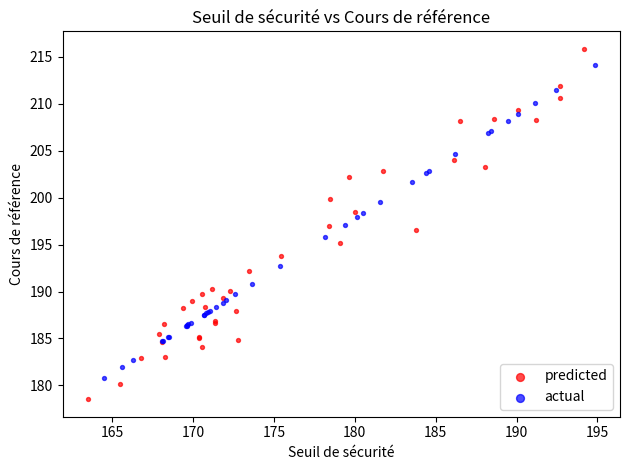

Which series has the widest spread of Y values?

predicted